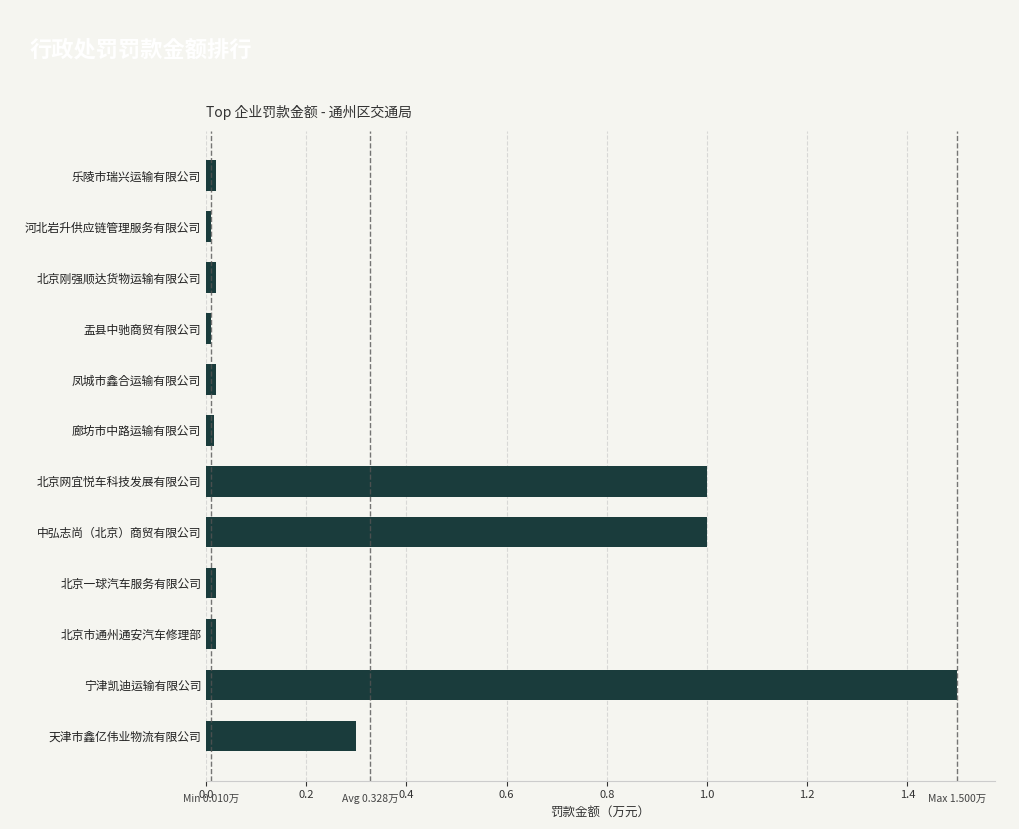

What is the average value?

0.3